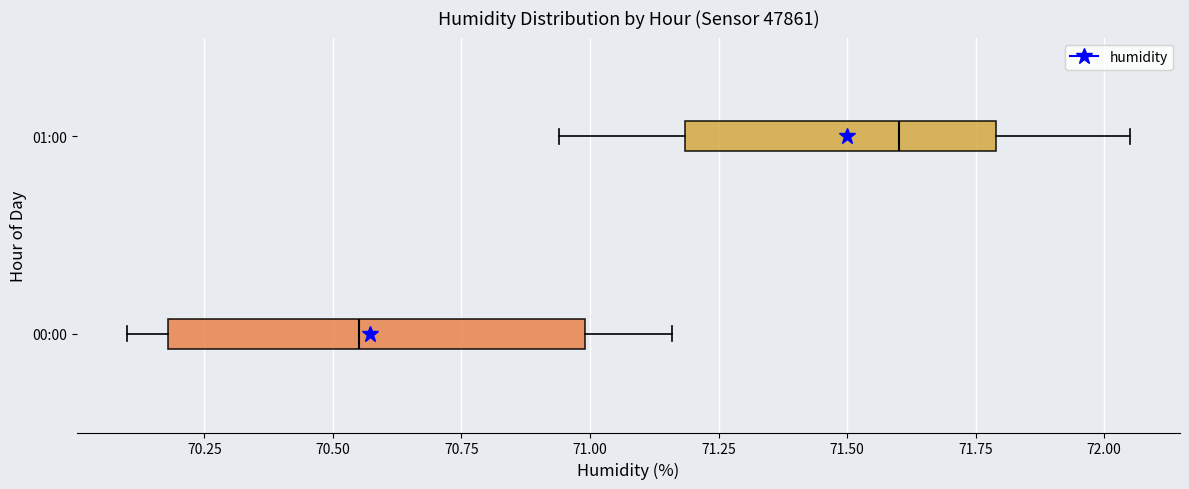

Comparing the boxes themselves (not the whiskers), which one is the widest?

00:00